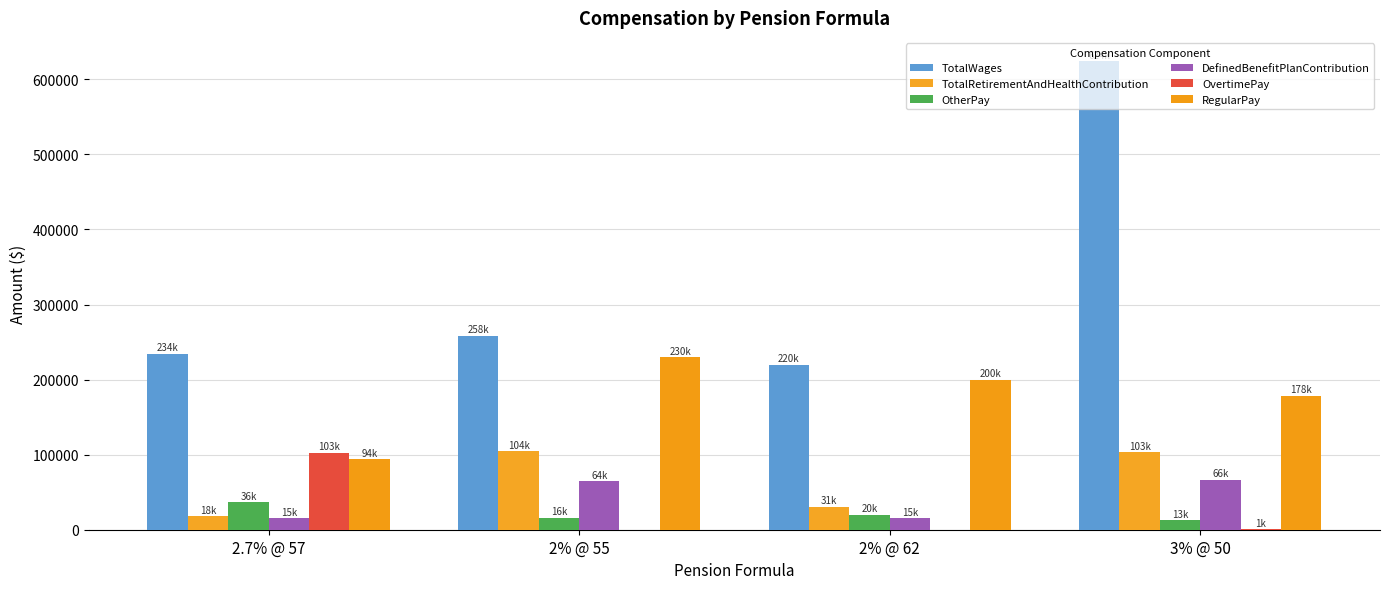

Which category has the highest value in the OvertimePay series?

2.7% @ 57